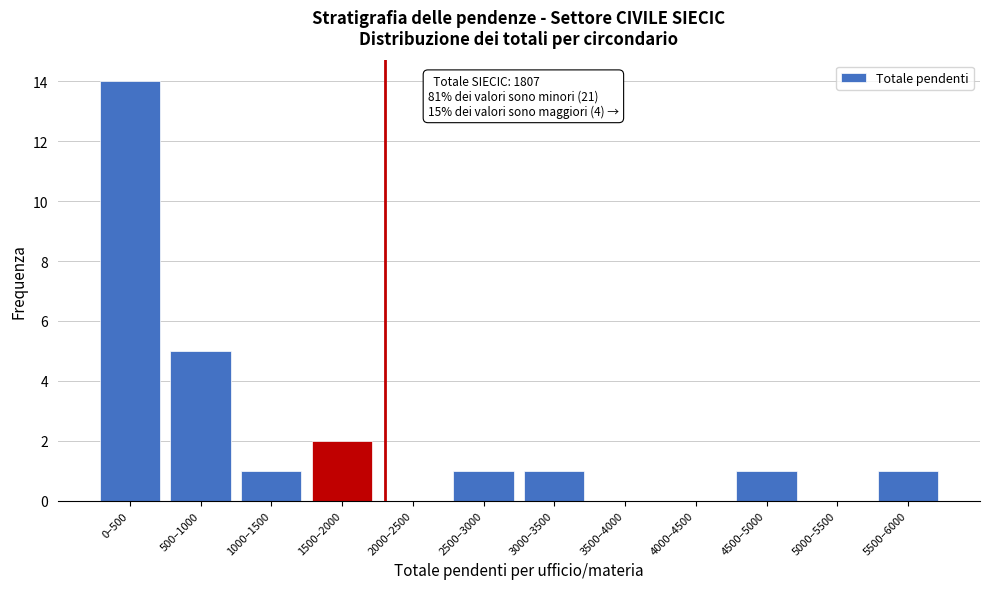

Reading left to right, what are all the values shown in this chart?

0–500=14	500–1000=5	1000–1500=1	1500–2000=2	2000–2500=0	2500–3000=1	3000–3500=1	3500–4000=0	4000–4500=0	4500–5000=1	5000–5500=0	5500–6000=1